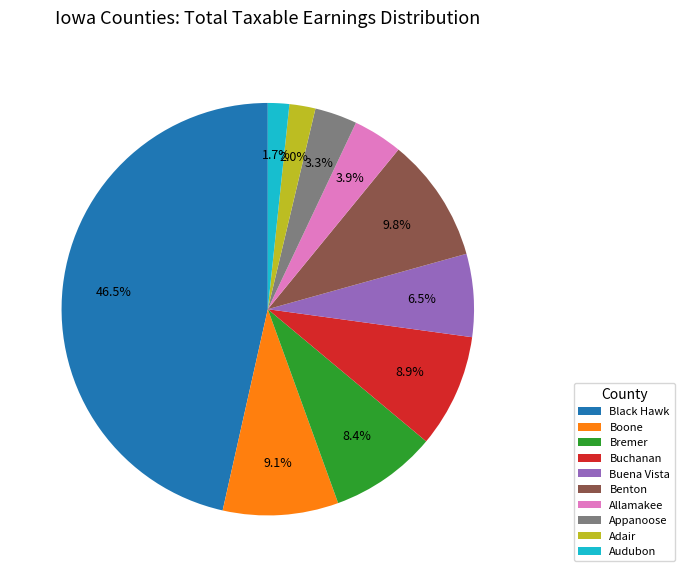

What is the total percentage of Allamakee and Audubon?

5.6%